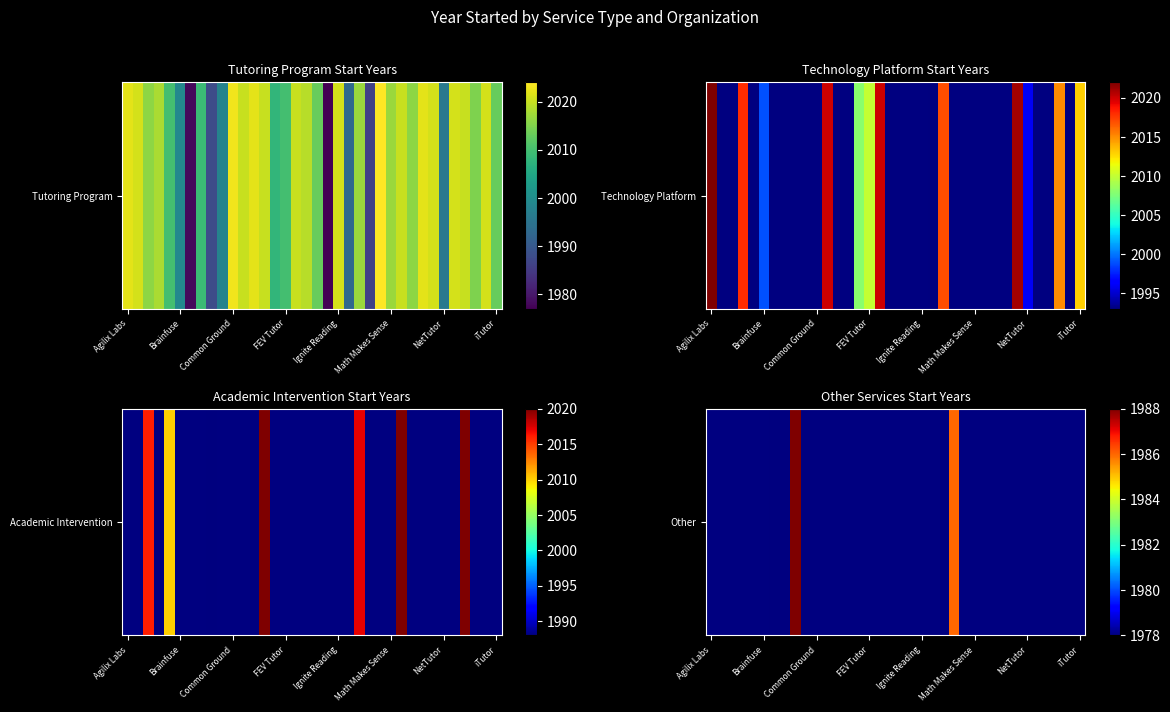

Which has a higher value, 28 or 25?

25